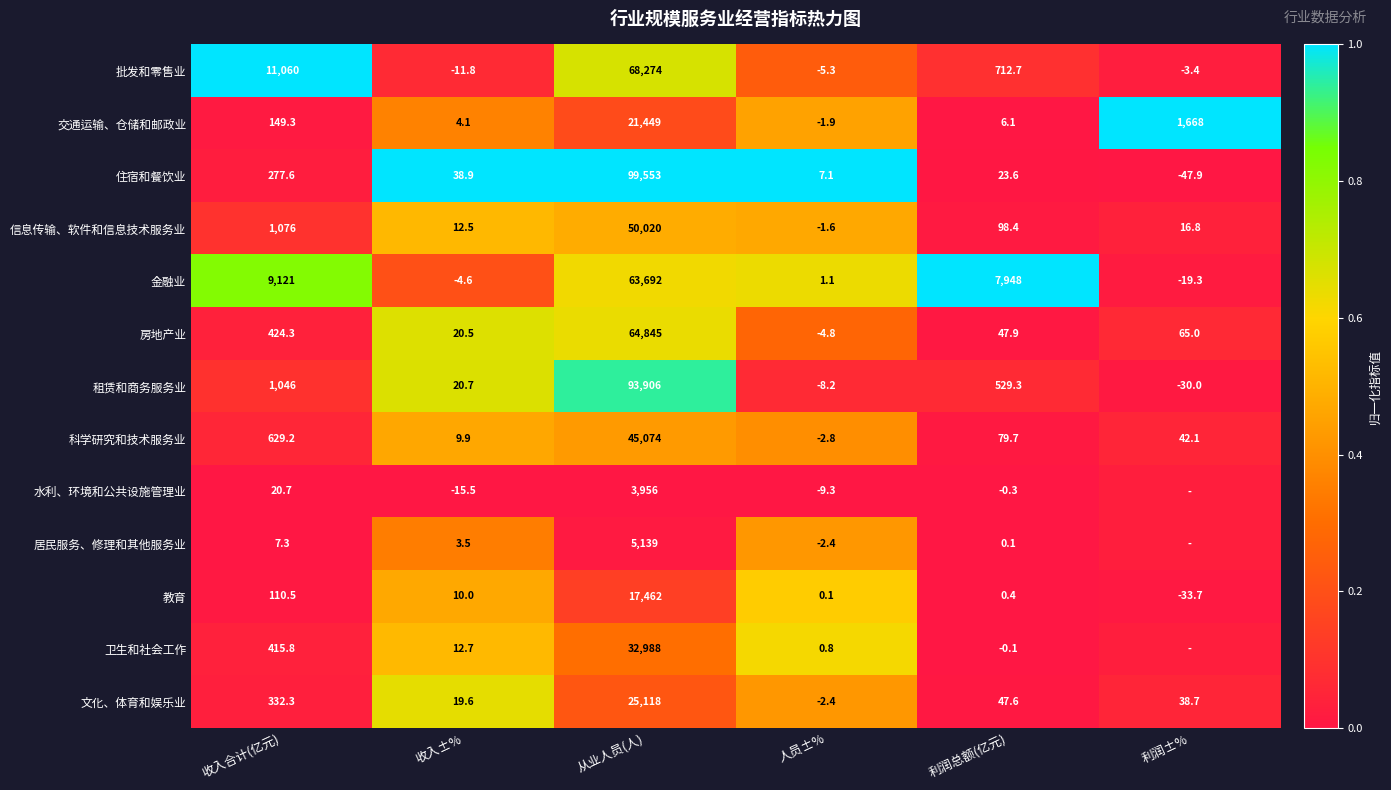

Where does the 住宿和餐饮业 series first go above 38?

收入合计(亿元)